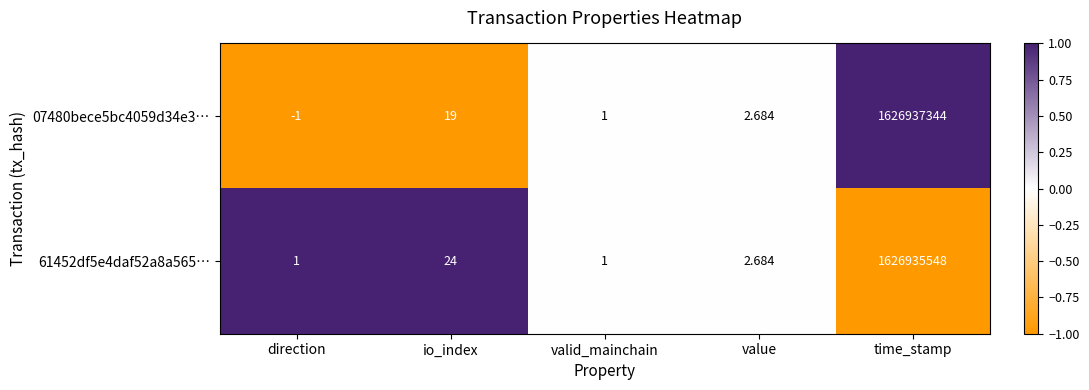

What is the smallest value displayed?

-1.0